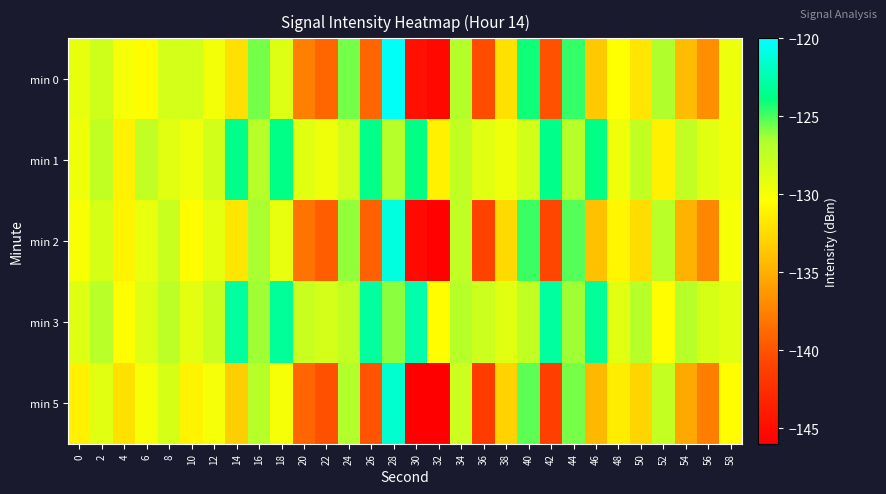

What is the maximum value shown in the chart?

-120.3